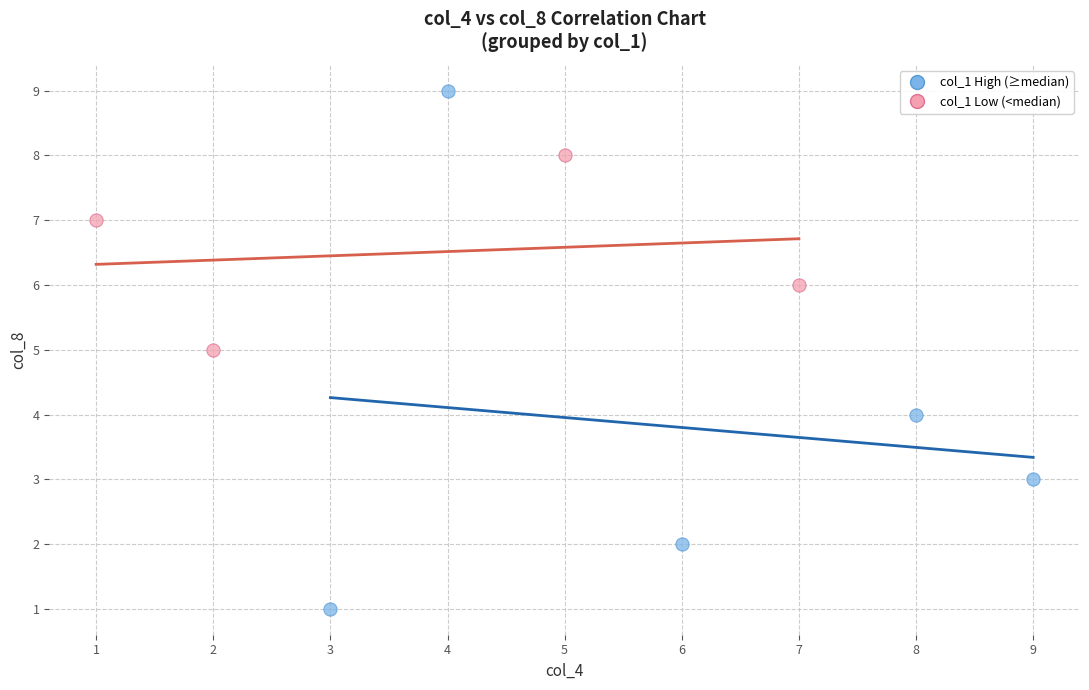

Which series contains the lowest Y value?

col_1 High (≥median)